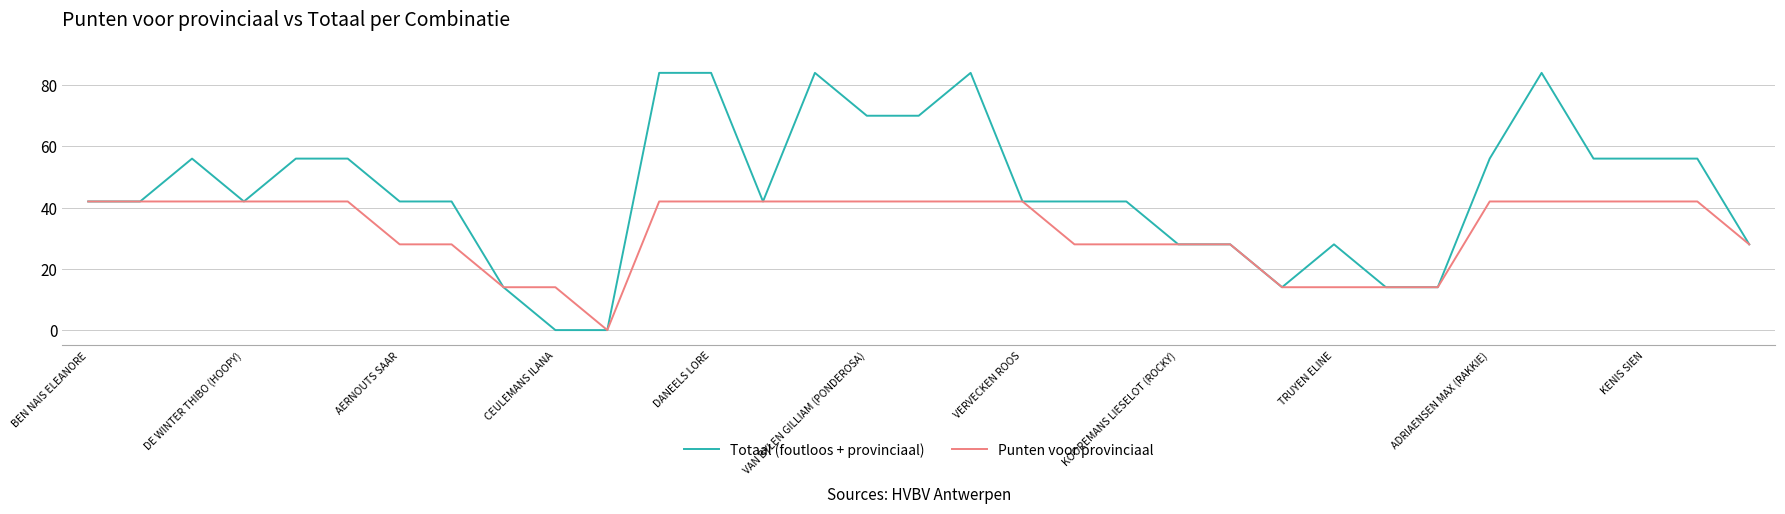

Rank the series by their average value, from lowest to highest.

Punten voor provinciaal, Totaal (foutloos + provinciaal)